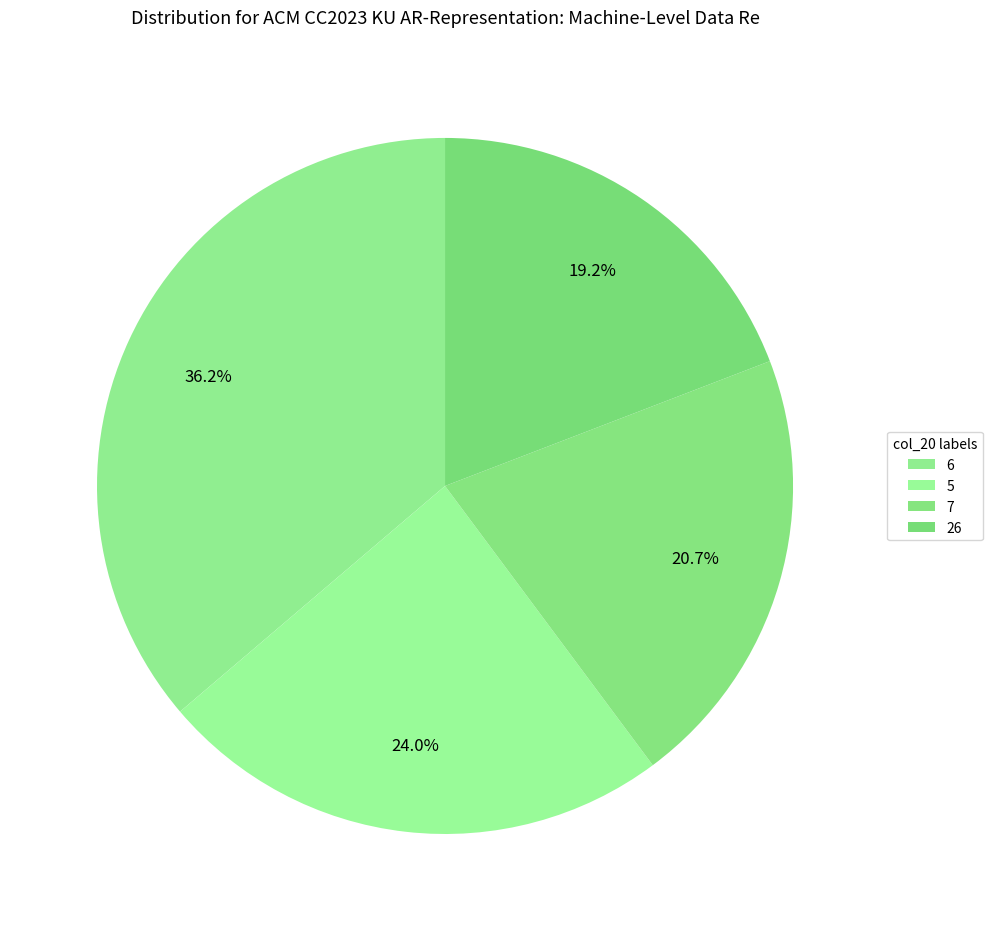

Does 6 represent more than half of the total?

No